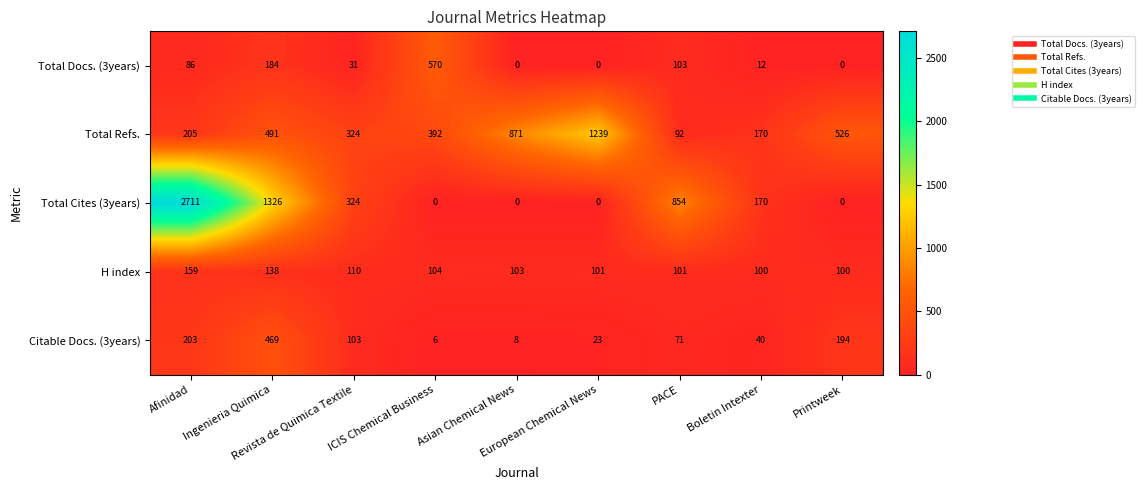

Which series has the largest total across all categories?

Total Cites (3years)